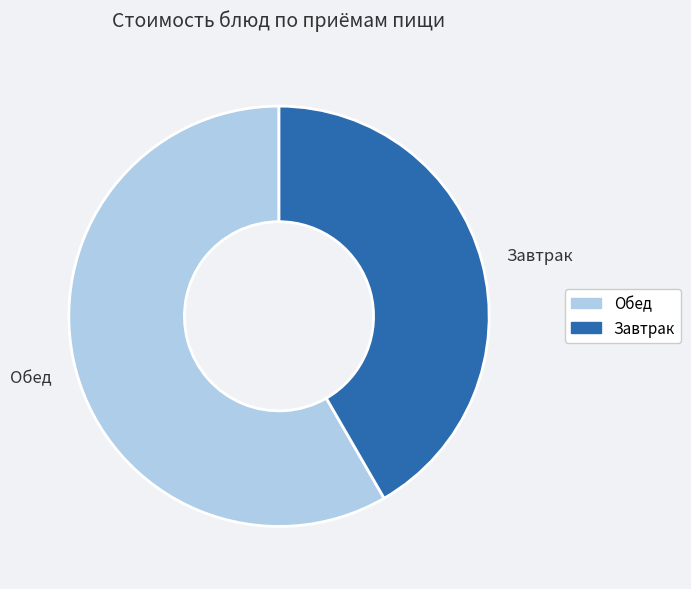

True or false: Обед accounts for 58% of the total.

True